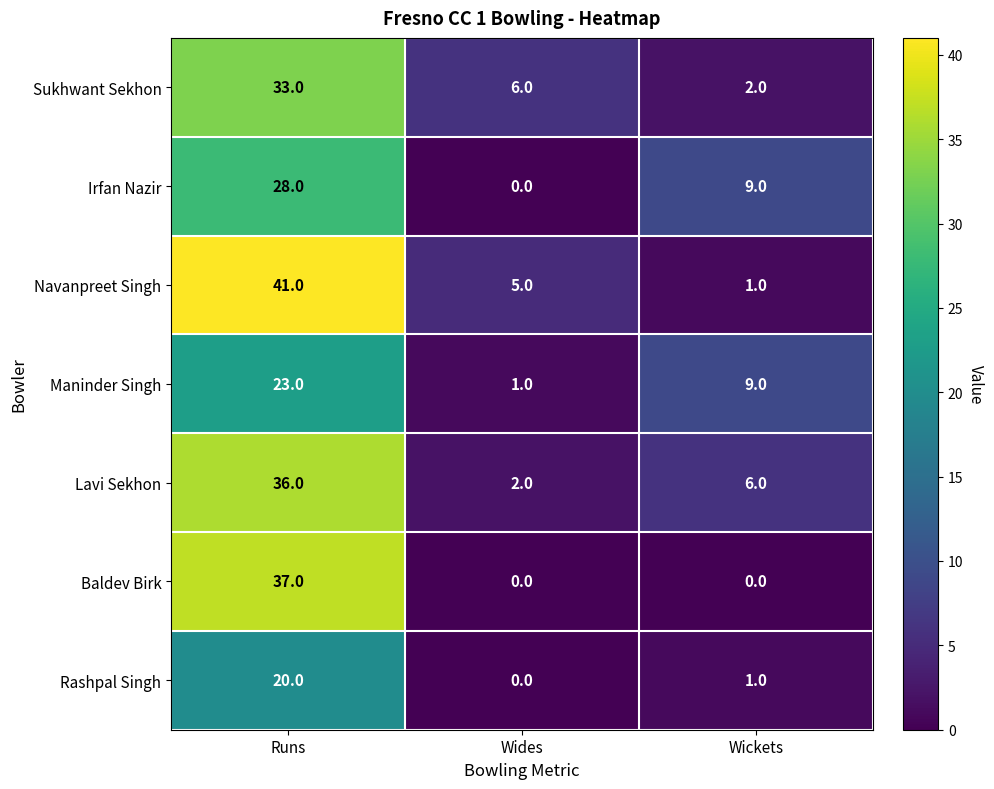

At which category is the sum across all series the highest?

Runs